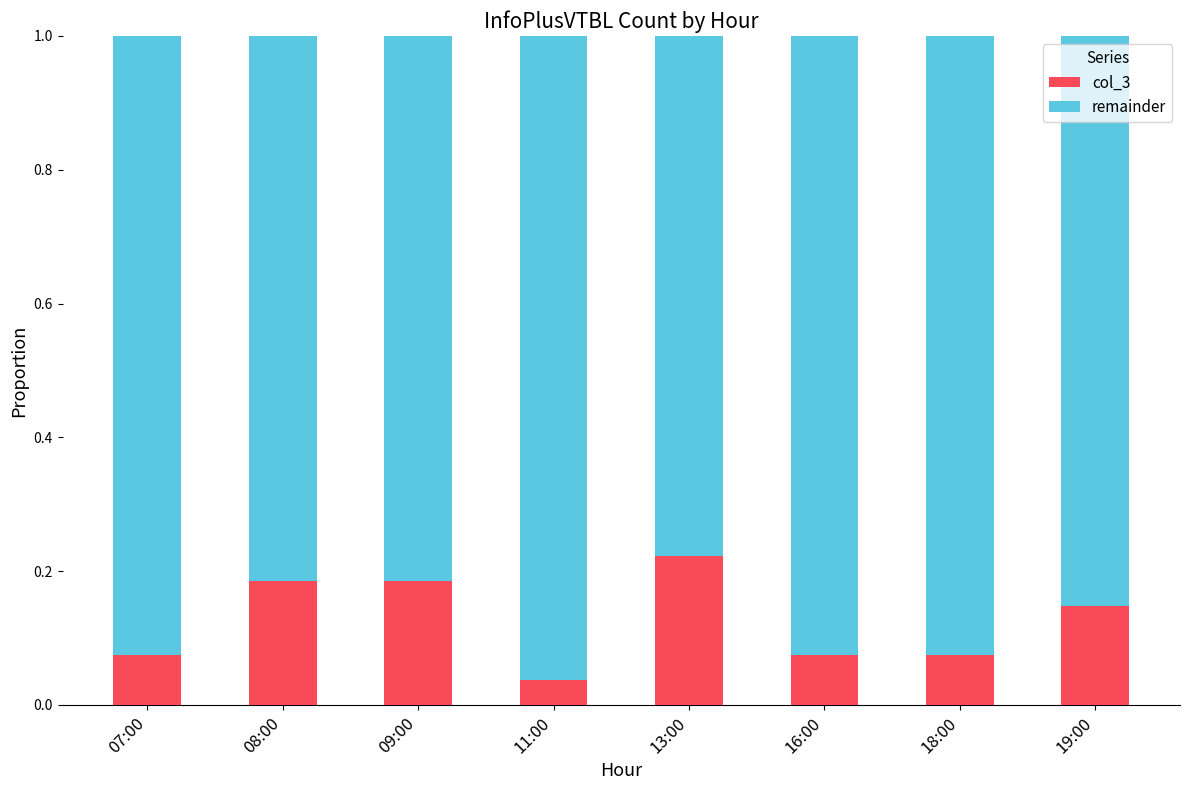

Count the col_3 values in the range 0 to 1.

8